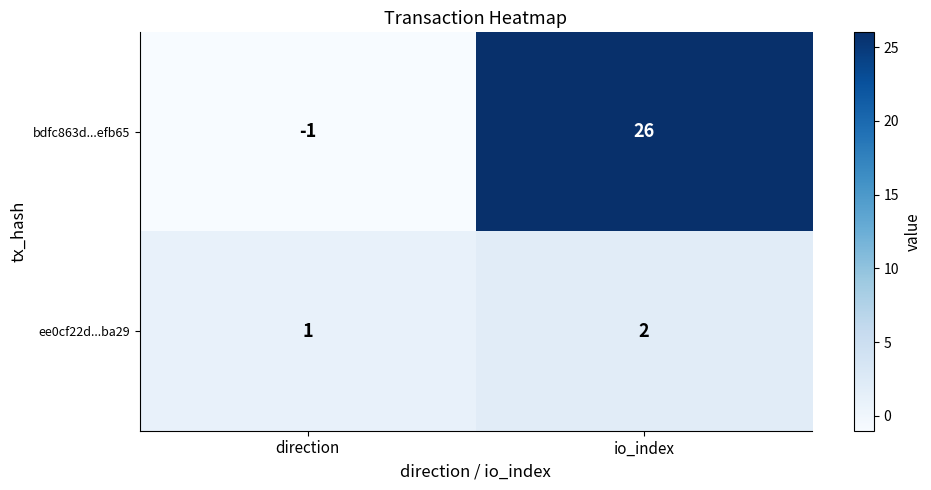

The value of ee0cf22d...ba29 at io_index is 2. True or false?

True